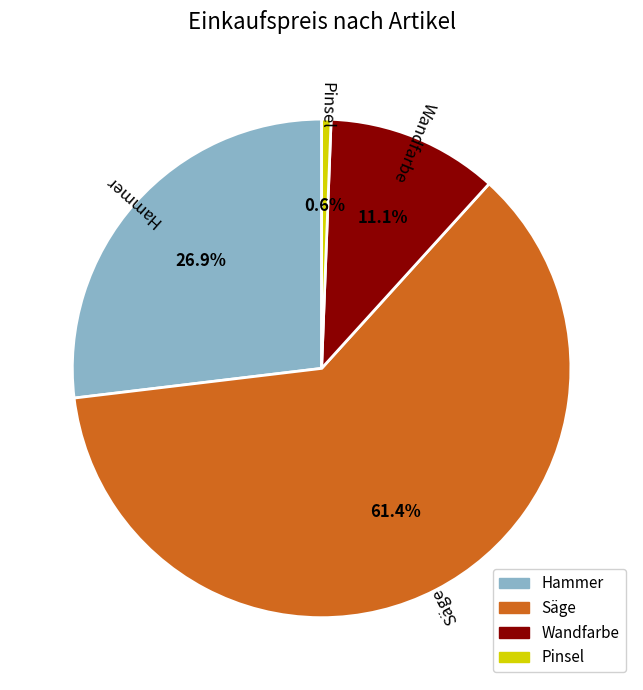

Rank the categories by value from lowest to highest.

Pinsel, Wandfarbe, Hammer, Säge